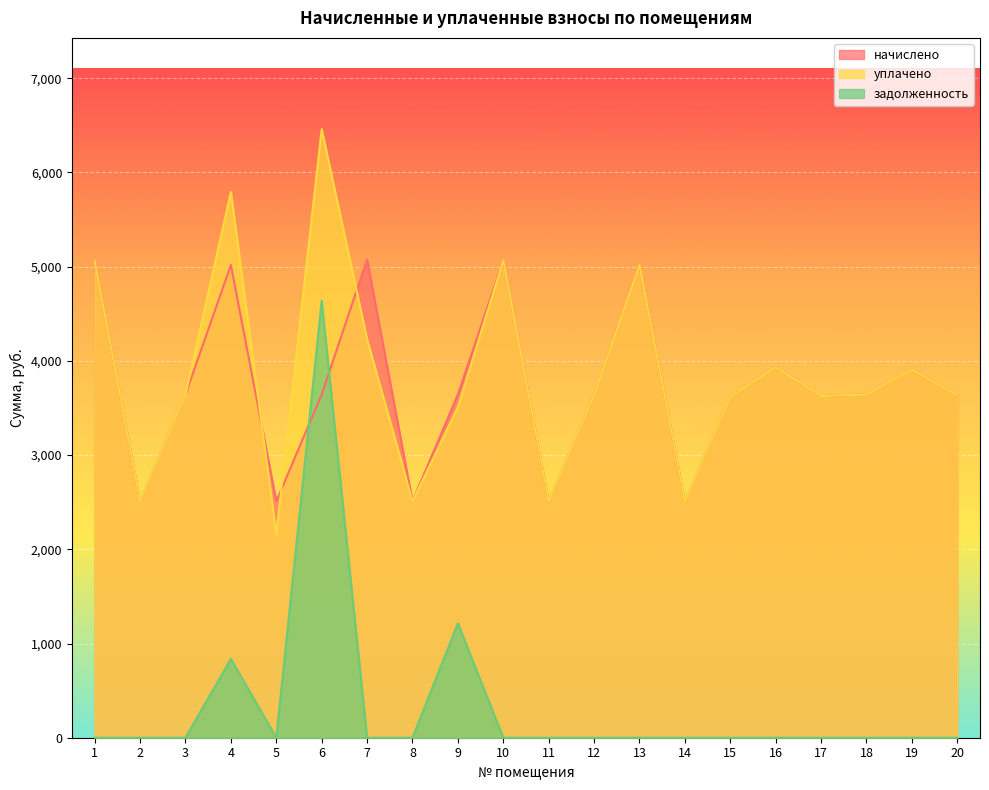

Which category has the lowest value across all series?

1